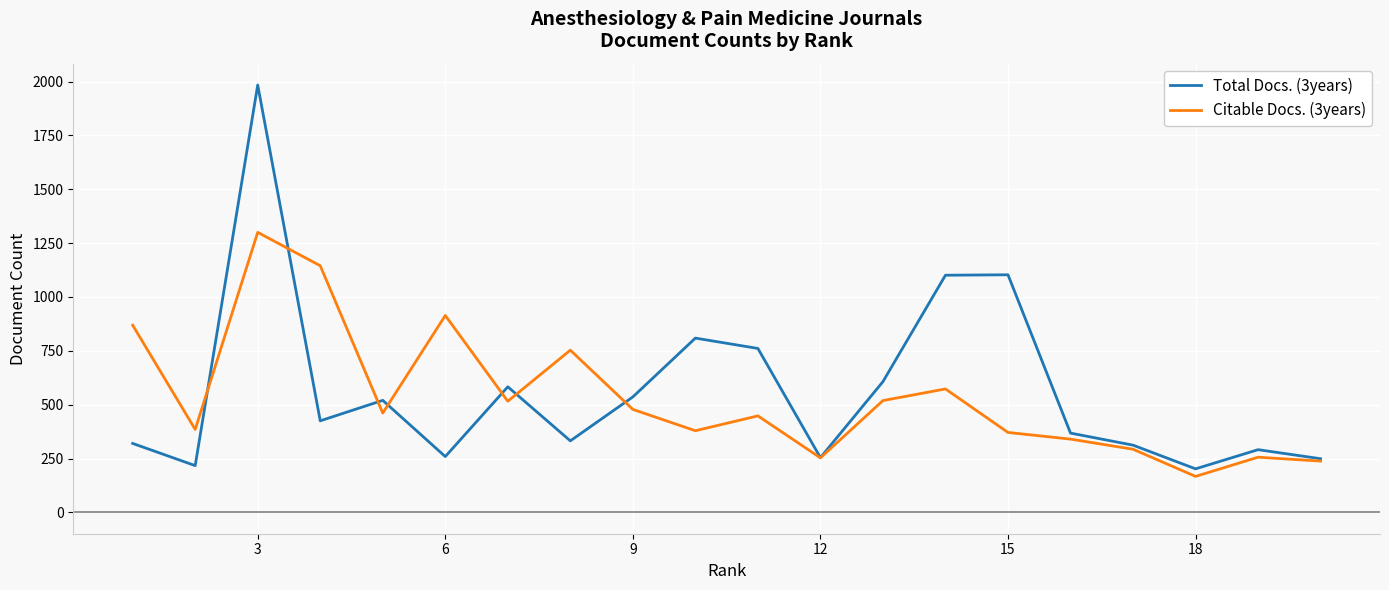

Does the chart have visible grid lines?

Yes